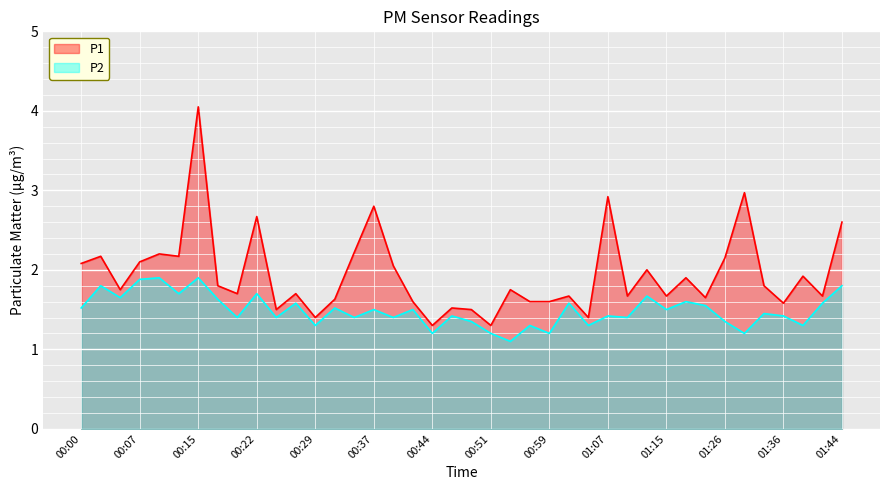

Reading left to right, what are all the values shown in this chart?

P1: 2.1	2.2	1.8	2.1	2.2	2.2	4.0	1.8	1.7	2.7	1.5	1.7	1.4	1.6	2.2	2.8	2.0	1.6	1.3	1.5	1.5	1.3	1.8	1.6	1.6	1.7	1.4	2.9	1.7	2.0	1.7	1.9	1.6	2.1	3.0	1.8	1.6	1.9	1.7	2.6
P2: 1.5	1.8	1.6	1.9	1.9	1.7	1.9	1.6	1.4	1.7	1.4	1.6	1.3	1.5	1.4	1.5	1.4	1.5	1.2	1.4	1.4	1.2	1.1	1.3	1.2	1.6	1.3	1.4	1.4	1.7	1.5	1.6	1.6	1.4	1.2	1.4	1.4	1.3	1.6	1.8